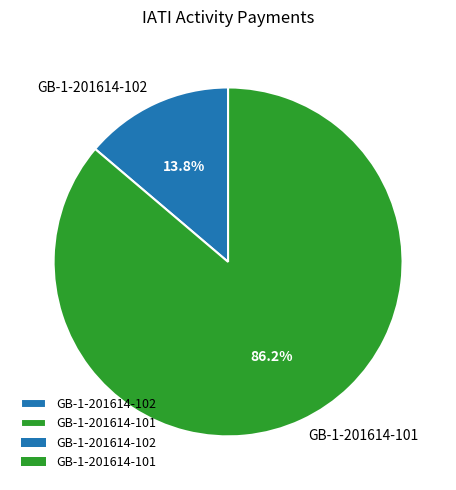

What portion of the pie excludes GB-1-201614-101?

13.8%